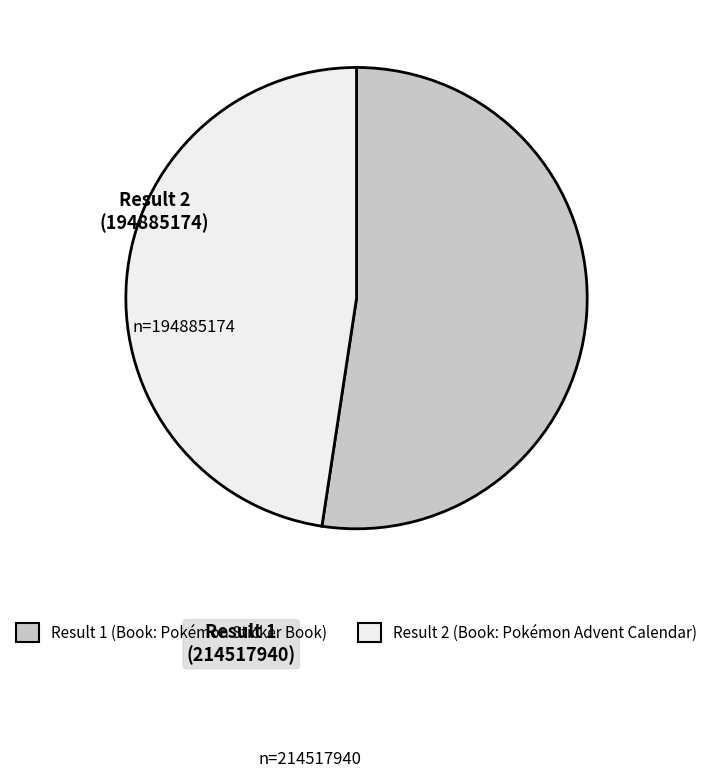

Is there a majority slice in this chart?

Yes